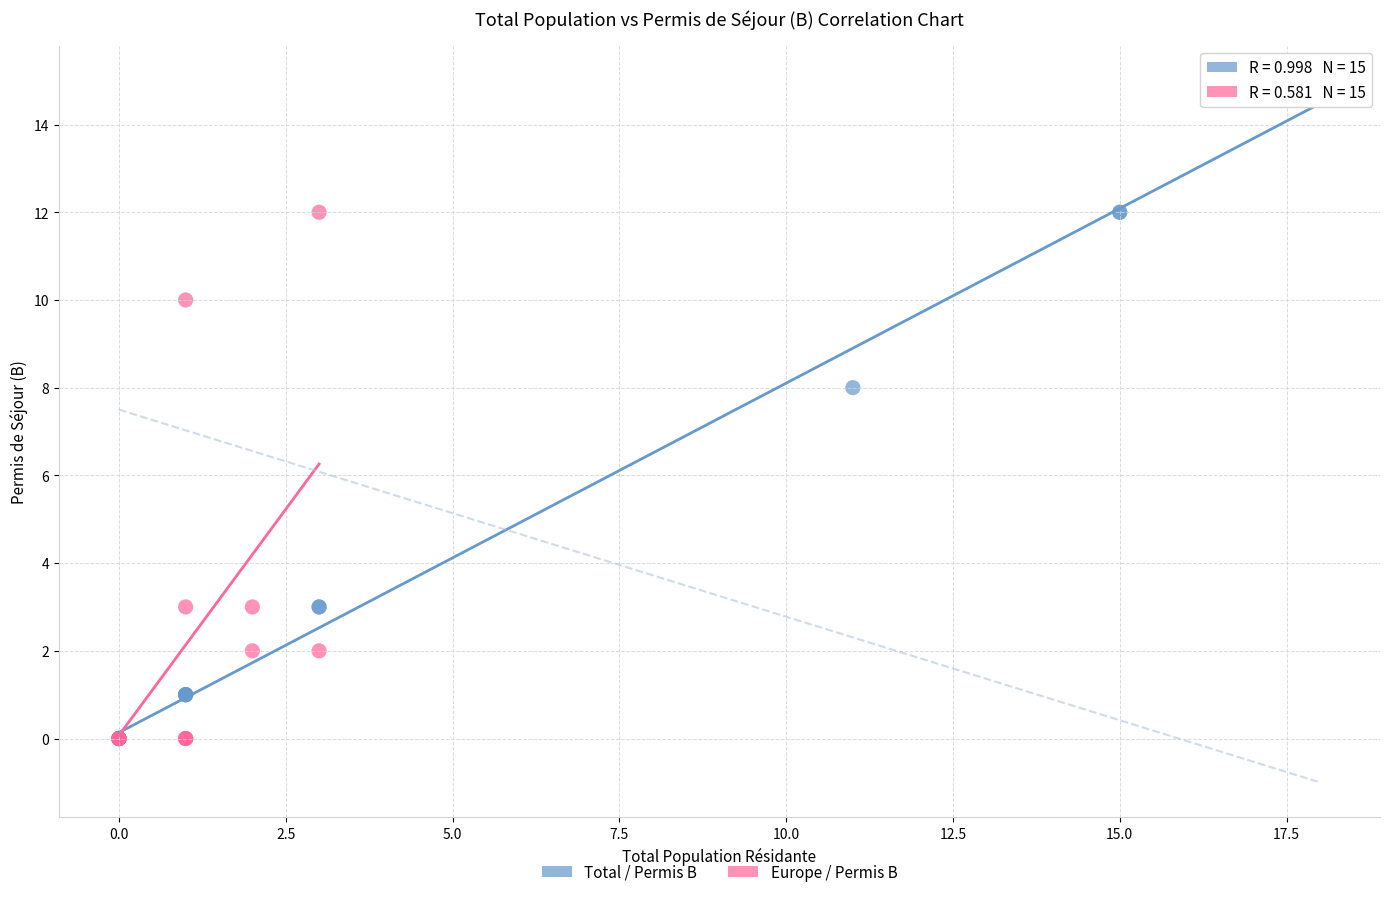

What are all the series names shown in the legend?

Total / Permis B, Europe / Permis B